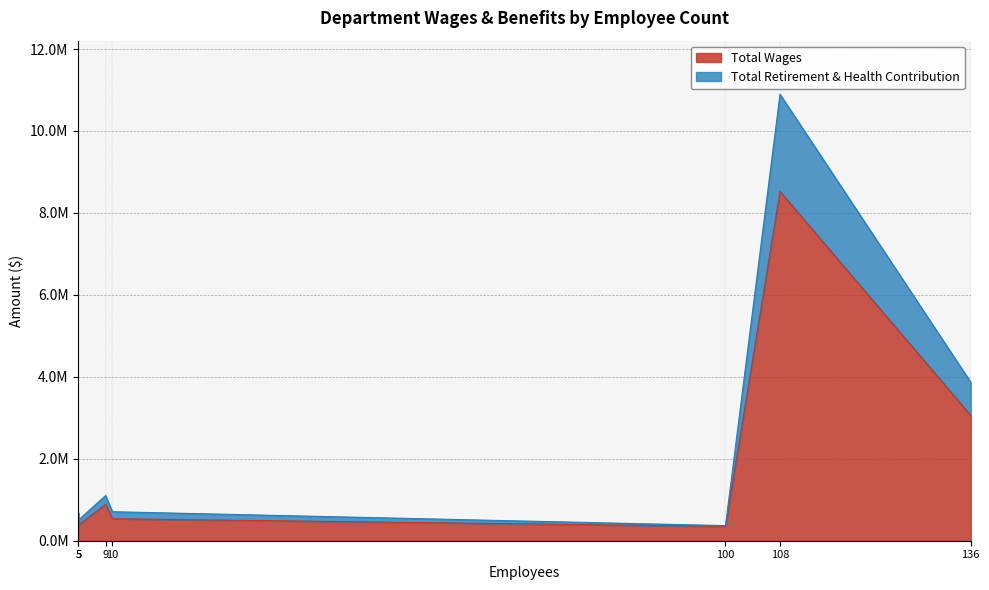

Which series has the widest spread of values?

Total Wages